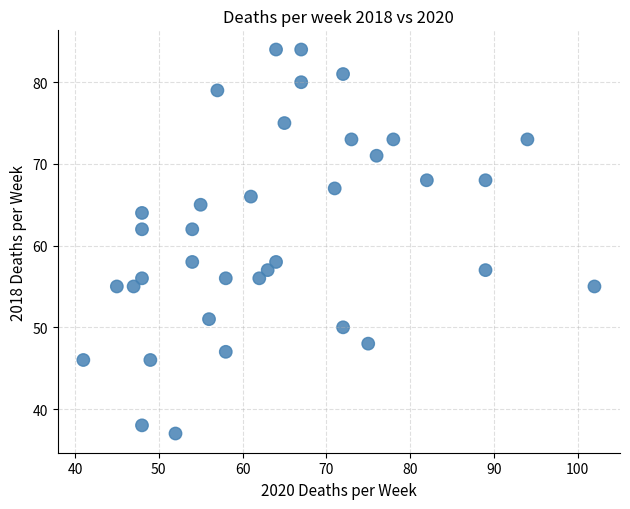

What is the range of Y values (max minus min)?

47